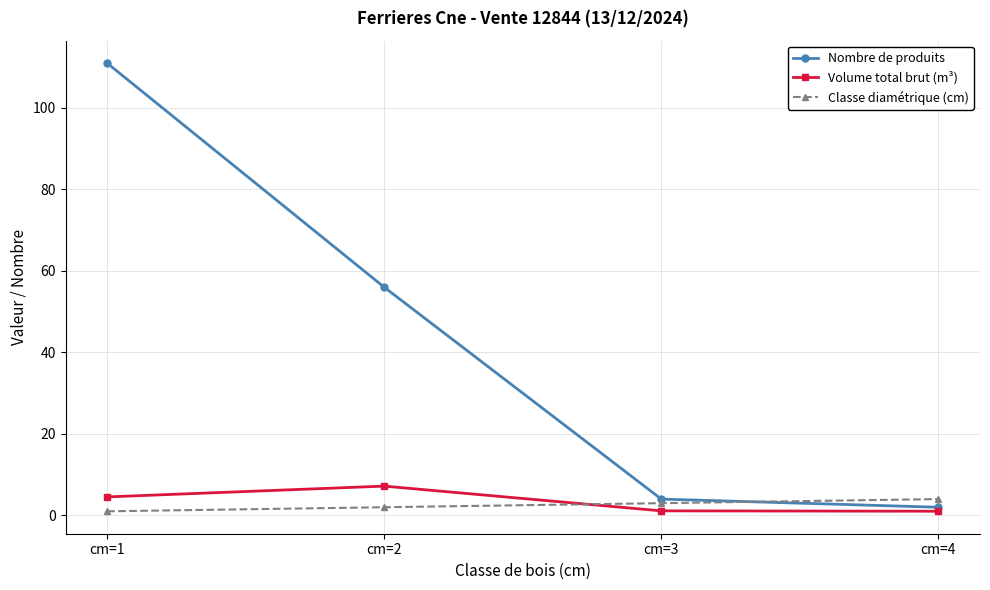

Where is Classe diamétrique (cm) nearest to the value 2?

cm=2